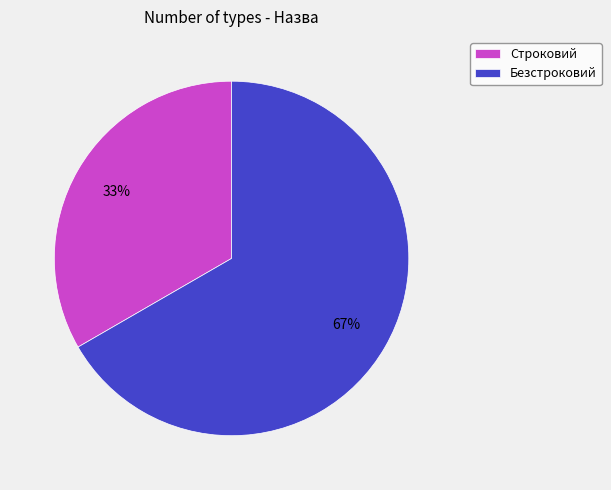

Which category has the biggest portion of the pie?

Безстроковий